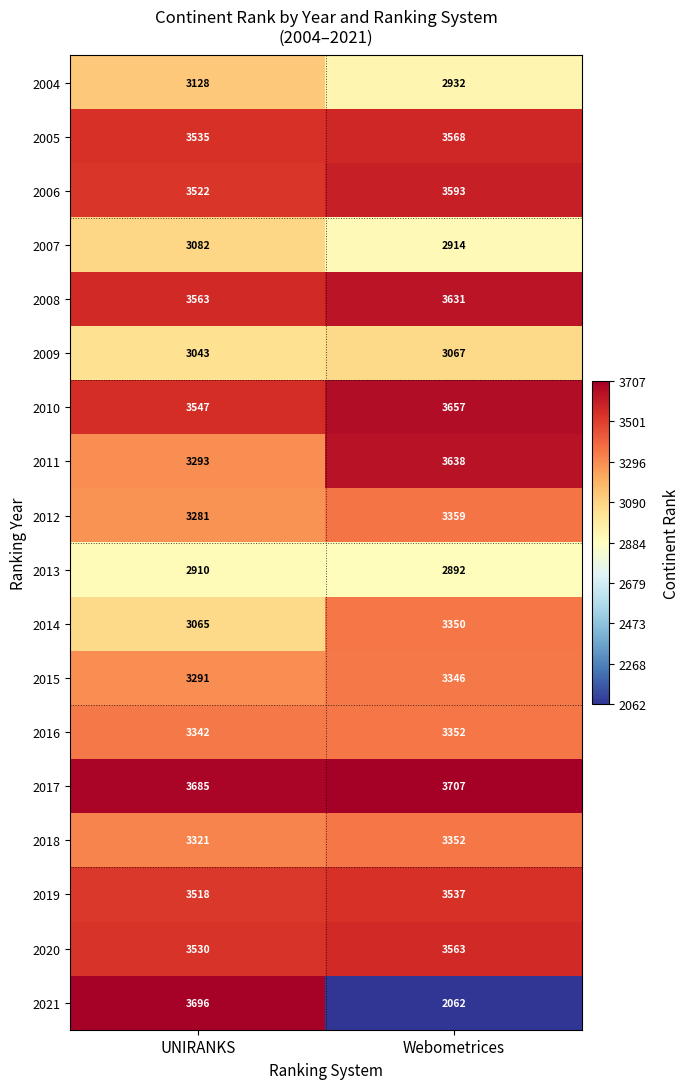

What is the greatest value displayed?

3707